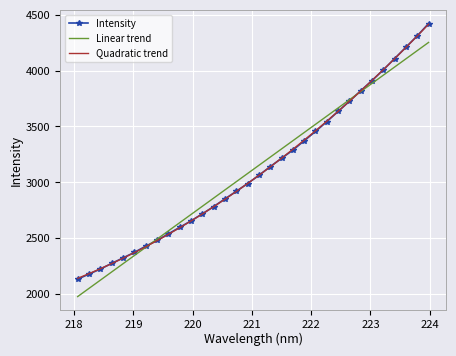

Which series has the largest range (max minus min)?

Intensity